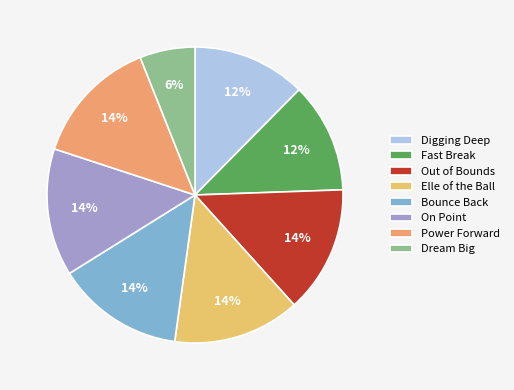

Is it true that Bounce Back is 19% of the pie?

False